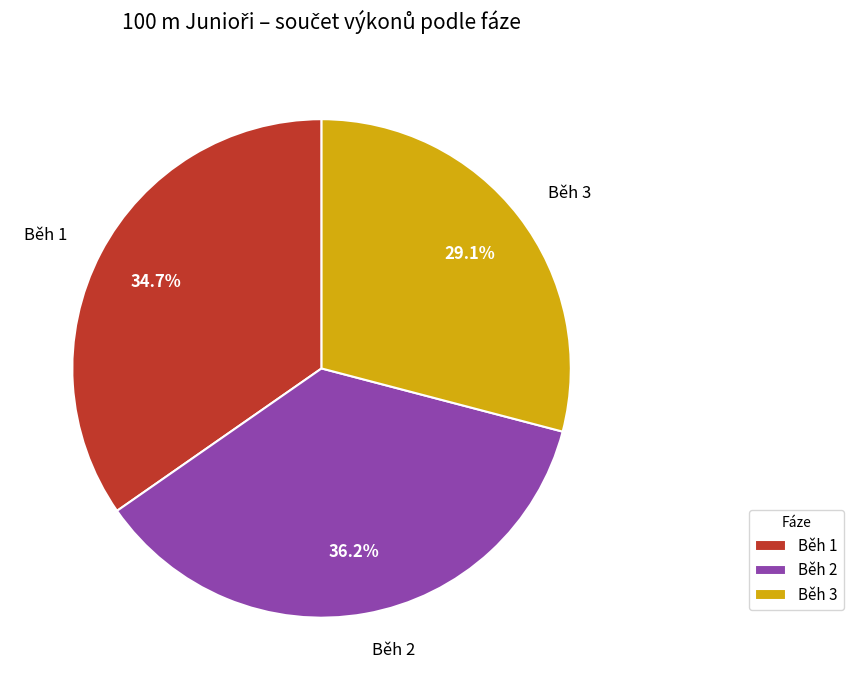

Which category has the biggest portion of the pie?

Běh 2